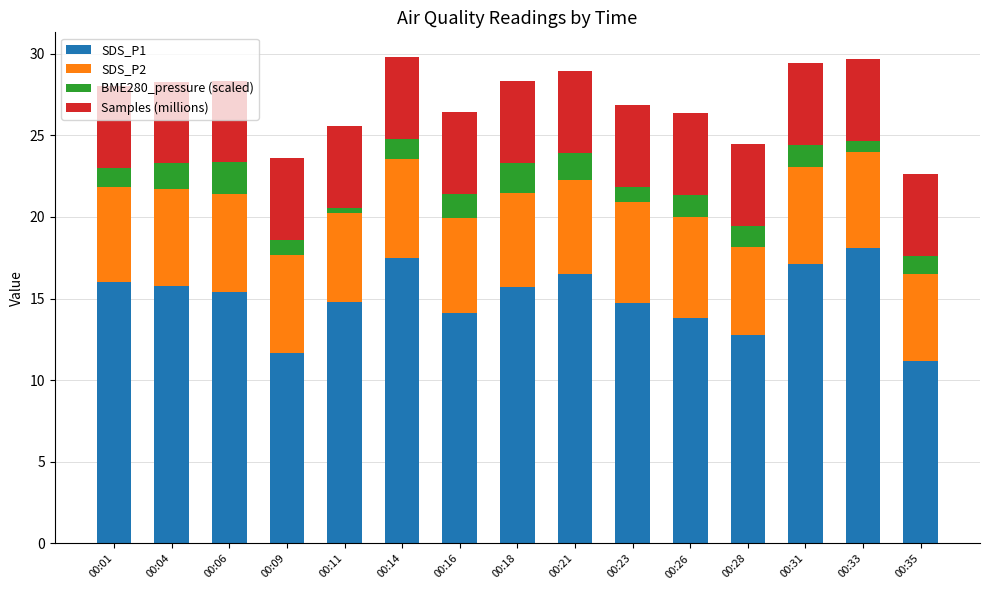

What is the highest value of the SDS_P1 series?

18.1